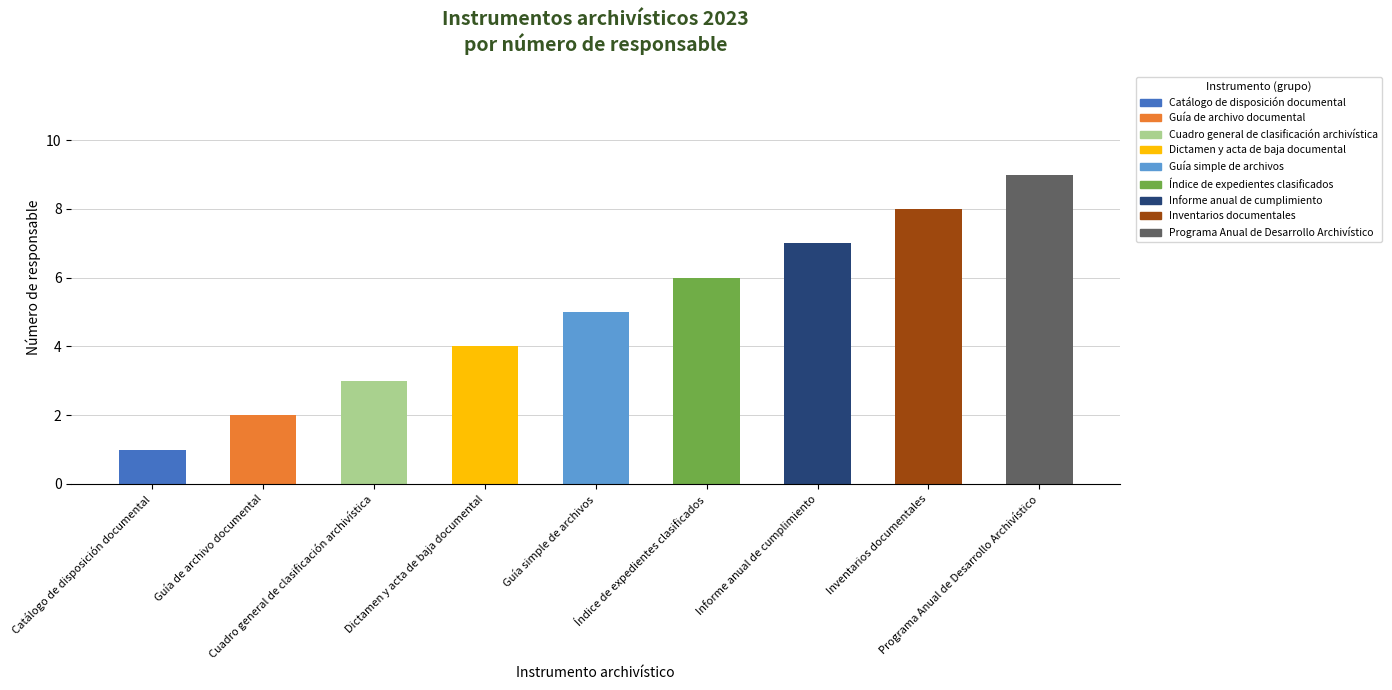

Count the number of data series in this chart.

1